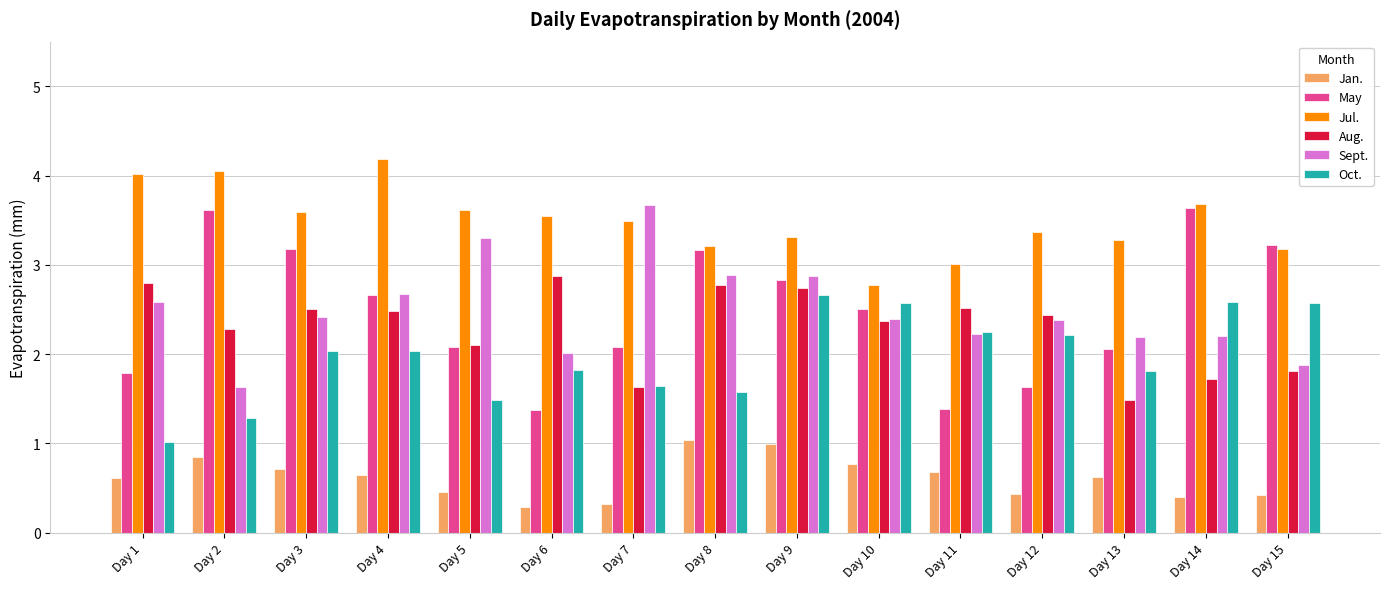

What is the difference between the maximum and minimum values in the Sept. series?

2.0